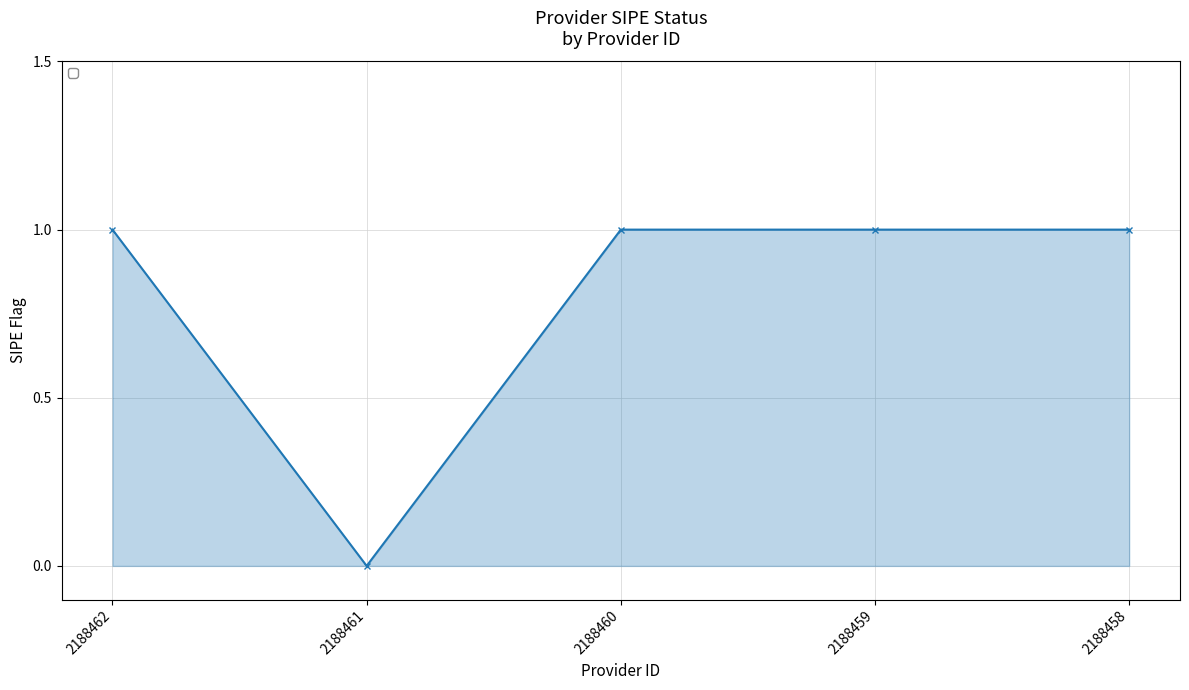

Which label corresponds to the smallest value in the chart?

2188461